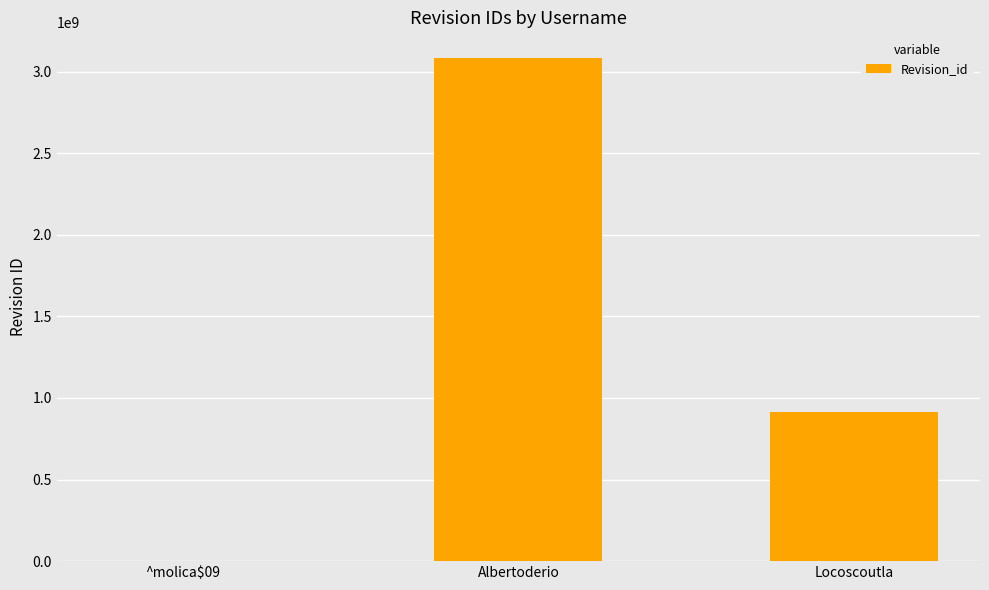

Which label corresponds to the largest value in the chart?

Albertoderio